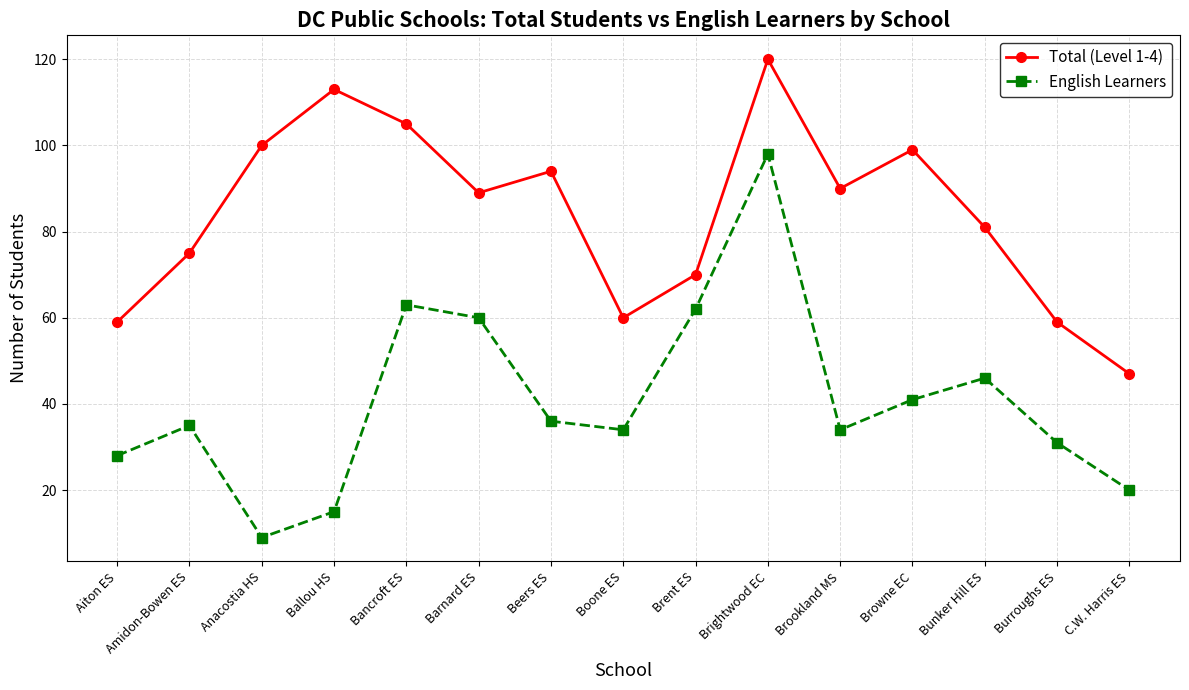

What is the label of the 2nd point from the right?

Burroughs ES